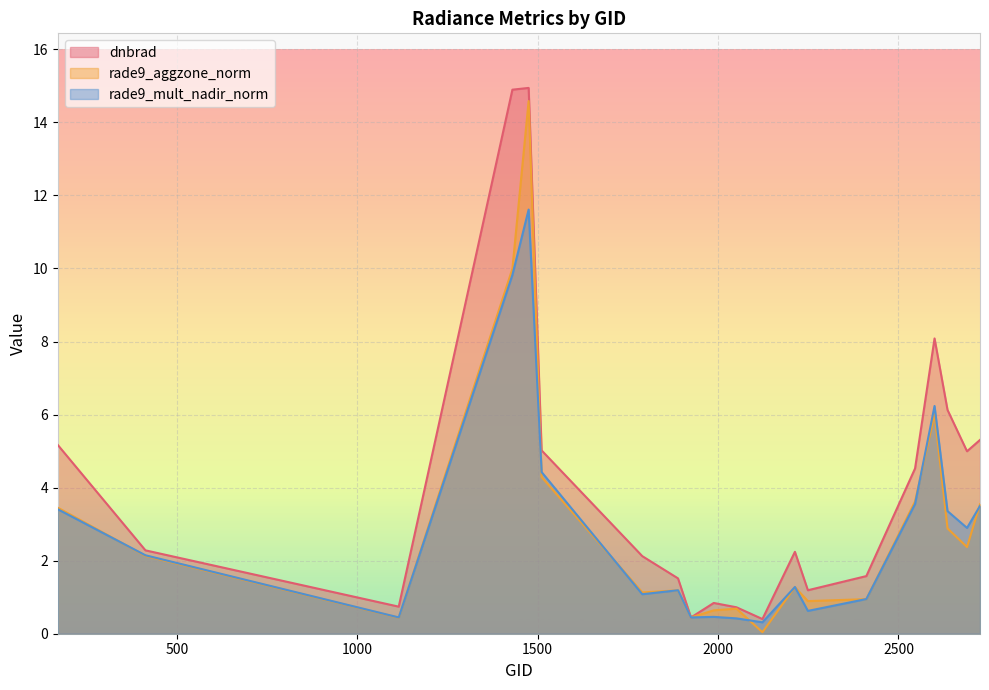

What is the value of the dnbrad point at the 14th from the left?

1.2